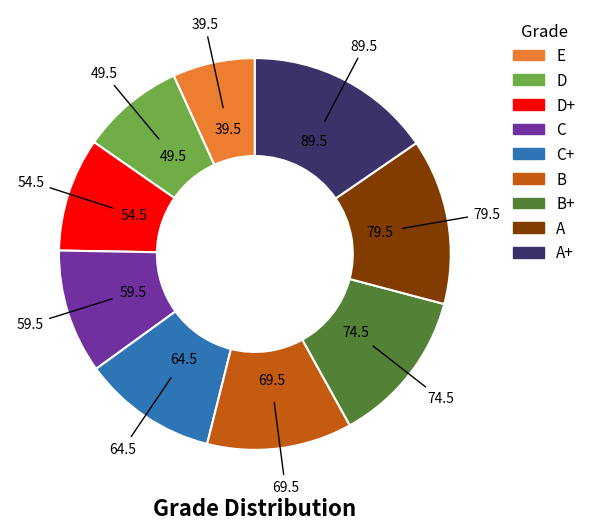

Is there a majority slice in this chart?

No